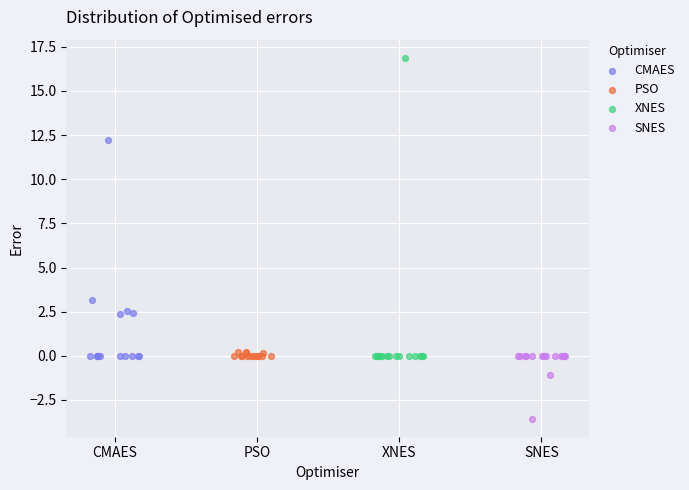

What are all the series names shown in the legend?

CMAES, PSO, XNES, SNES